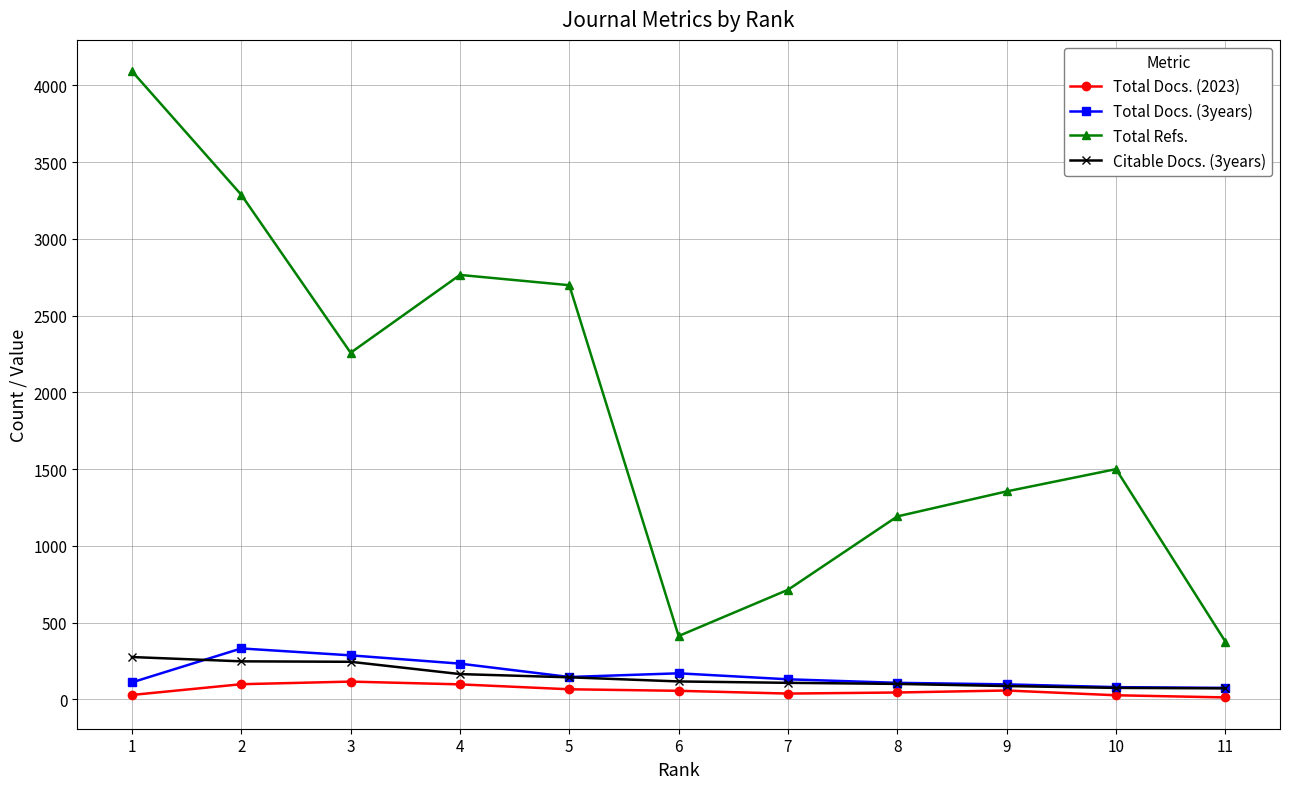

How many interior local valleys does the Total Refs. series have?

2